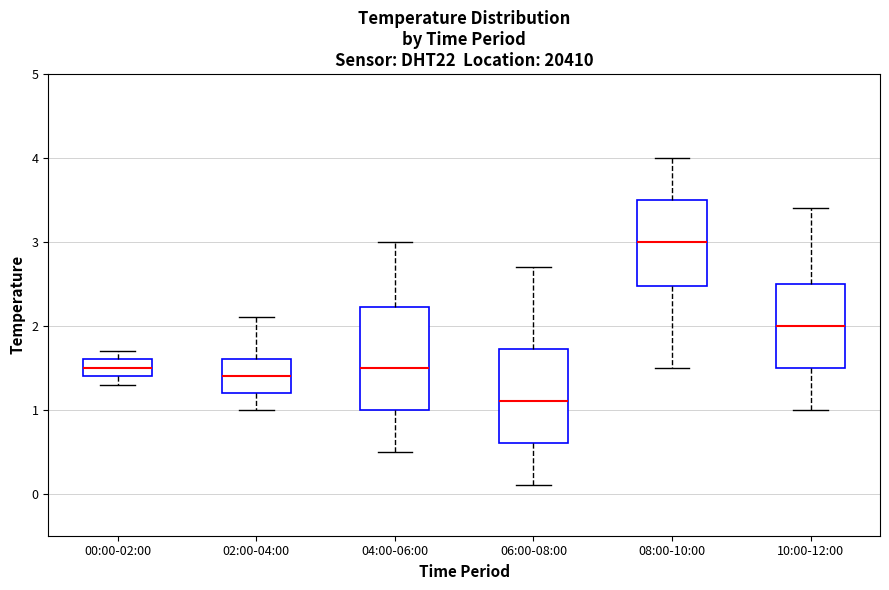

Where does the upper whisker of the box for 02:00-04:00 end on the y-axis? The values are not printed on the chart, so give them approximately, as read against the axis.

2.1